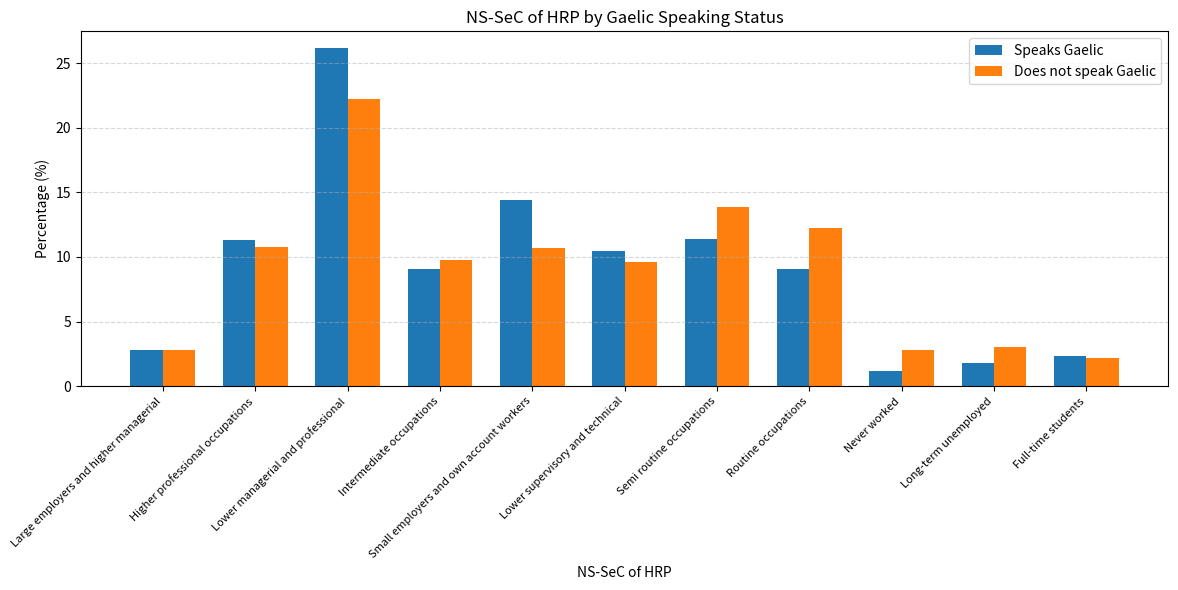

Which series has the widest spread of values?

Speaks Gaelic